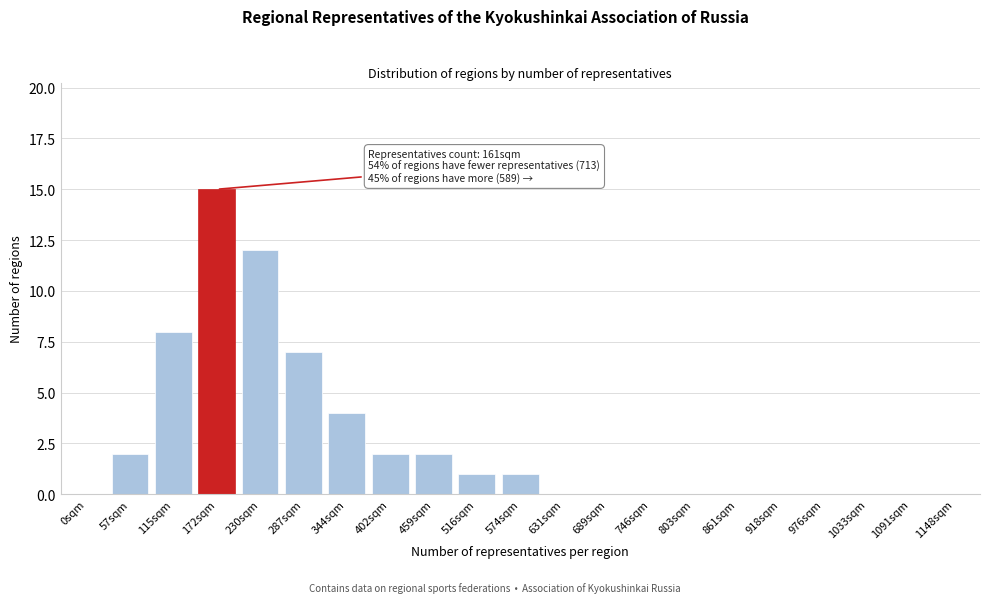

Reading left to right, extract all data points from this chart.

0sqm=0	57sqm=2	115sqm=8	172sqm=15	230sqm=12	287sqm=7	344sqm=4	402sqm=2	459sqm=2	516sqm=1	574sqm=1	631sqm=0	689sqm=0	746sqm=0	803sqm=0	861sqm=0	918sqm=0	976sqm=0	1033sqm=0	1091sqm=0	1148sqm=0